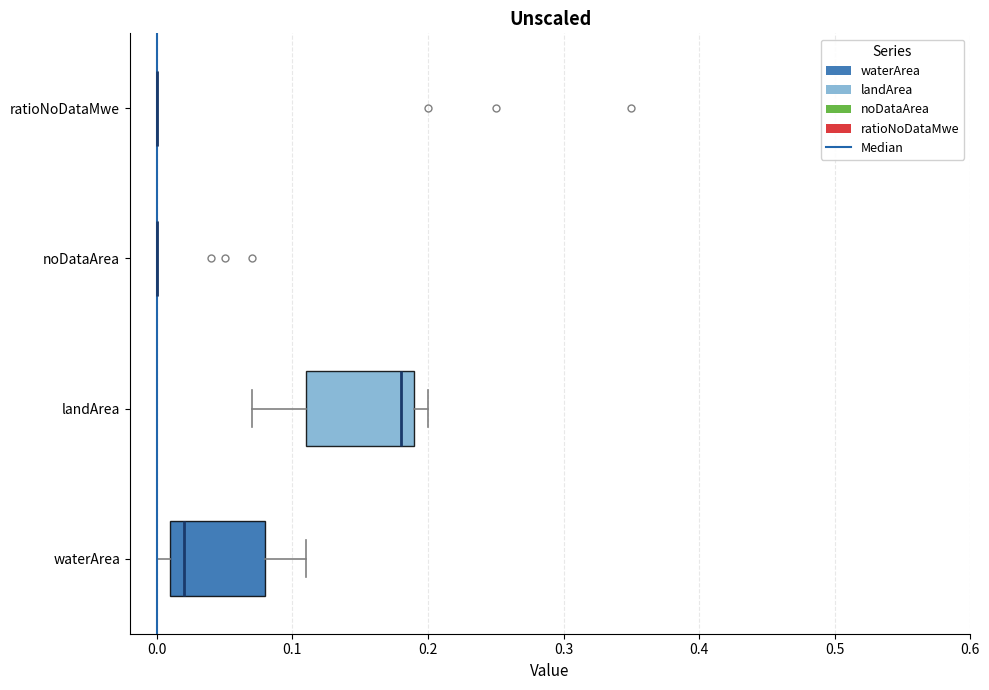

Reading bottom to top, read every box against the x-axis: the position of its median line, the range the box covers, and the ends of its whiskers. The values are not printed on the chart, so give them approximately, as read against the axis.

waterArea: median 0.02, box 0.01 to 0.08, whiskers 0.00 to 0.11
landArea: median 0.18, box 0.11 to 0.19, whiskers 0.07 to 0.20
noDataArea: box collapsed to a line at 0.00, whiskers 0.00 to 0.00
ratioNoDataMwe: box collapsed to a line at 0.00, whiskers 0.00 to 0.00